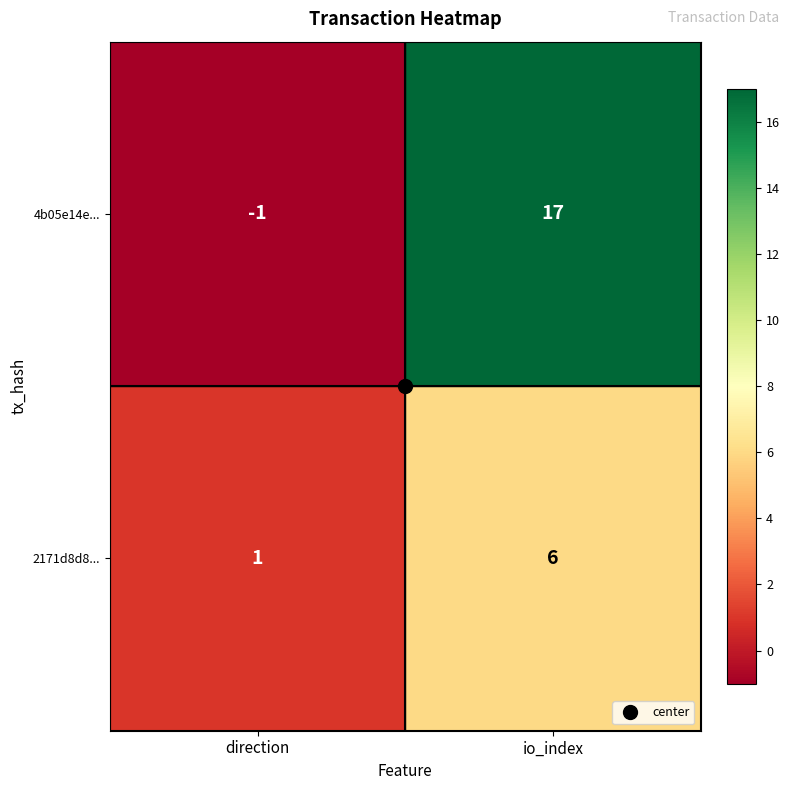

List the series in order of their peak value, lowest first.

2171d8d8..., 4b05e14e...